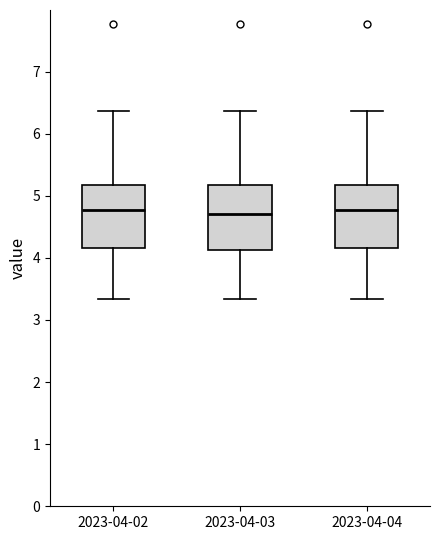

Reading left to right, read every box against the y-axis: the position of its median line, the range the box covers, and the ends of its whiskers. The values are not printed on the chart, so give them approximately, as read against the axis.

2023-04-02: median 4.8, box 4.2 to 5.2, whiskers 3.3 to 6.4
2023-04-03: median 4.7, box 4.1 to 5.2, whiskers 3.3 to 6.4
2023-04-04: median 4.8, box 4.2 to 5.2, whiskers 3.3 to 6.4